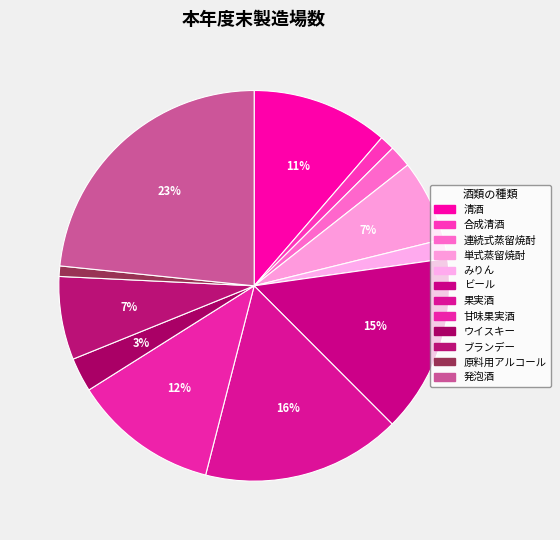

Which slice is the largest?

発泡酒